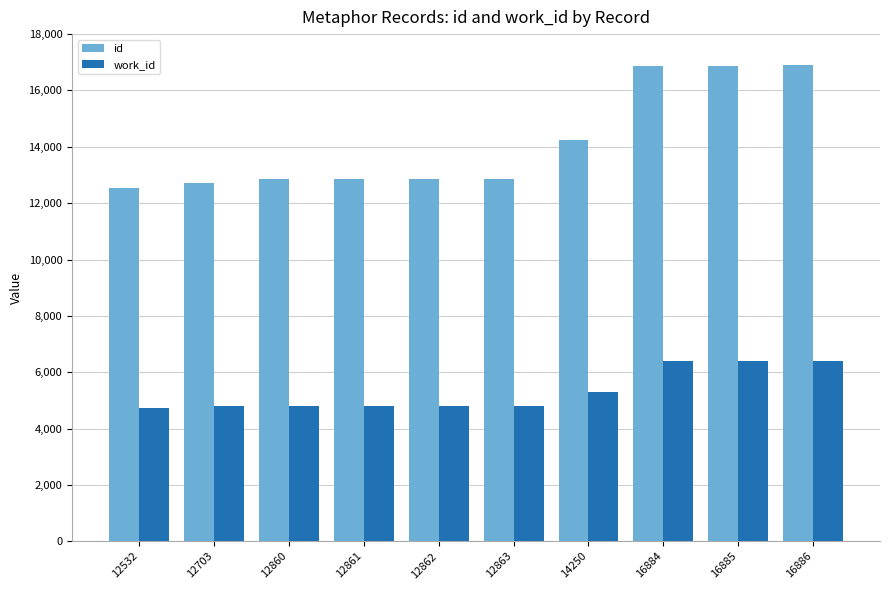

Is it true that id equals 12532 at 12532?

True